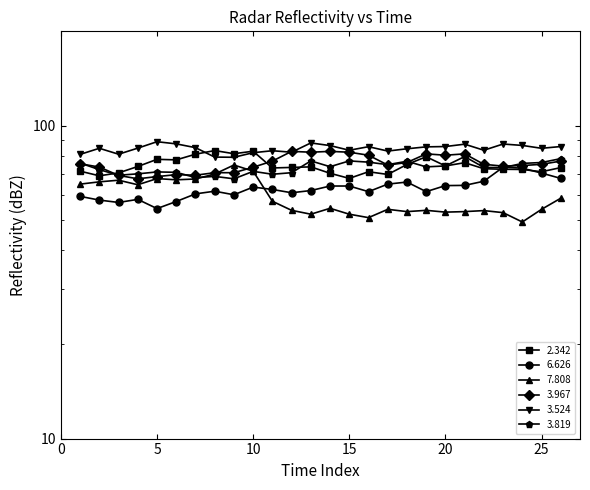

List the series in order of their peak value, lowest first.

  6.626,   7.808,   3.819,   3.967,   2.342,   3.524